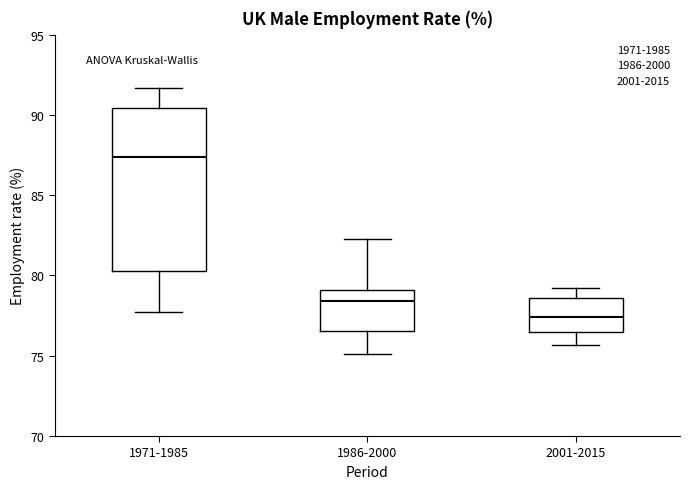

Reading left to right, transcribe this box plot: for each box, give where its median line is, the range the box spans, and where its two whiskers end, as read against the y-axis. The values are not printed on the chart, so give them approximately, as read against the axis.

1971-1985: median 87.5, box 80.5 to 90.5, whiskers 77.5 to 91.5
1986-2000: median 78.5, box 76.5 to 79.0, whiskers 75.0 to 82.5
2001-2015: median 77.5, box 76.5 to 78.5, whiskers 75.5 to 79.0